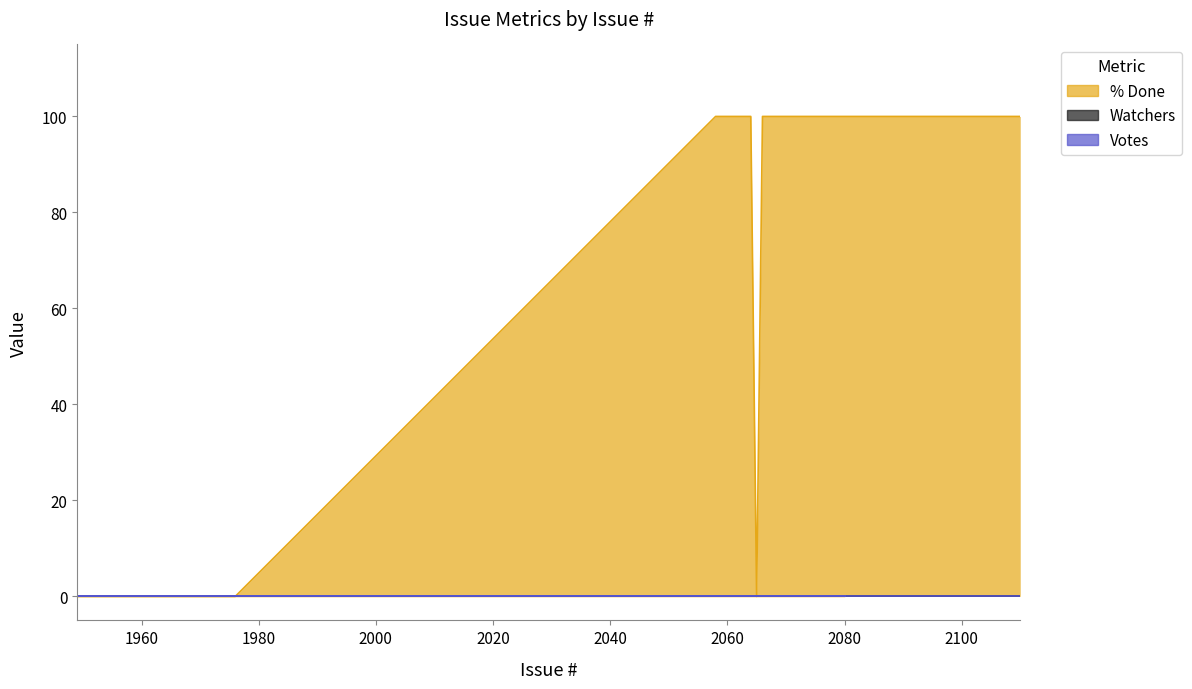

Is the value of % Done at 2067 greater than the value of Watchers at 2070?

Yes